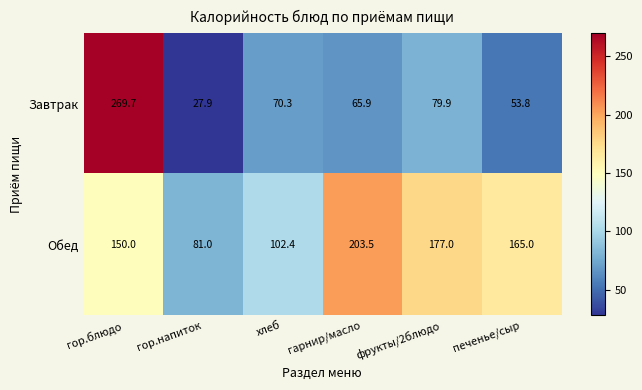

At which label does Завтрак reach its minimum?

гор.напиток